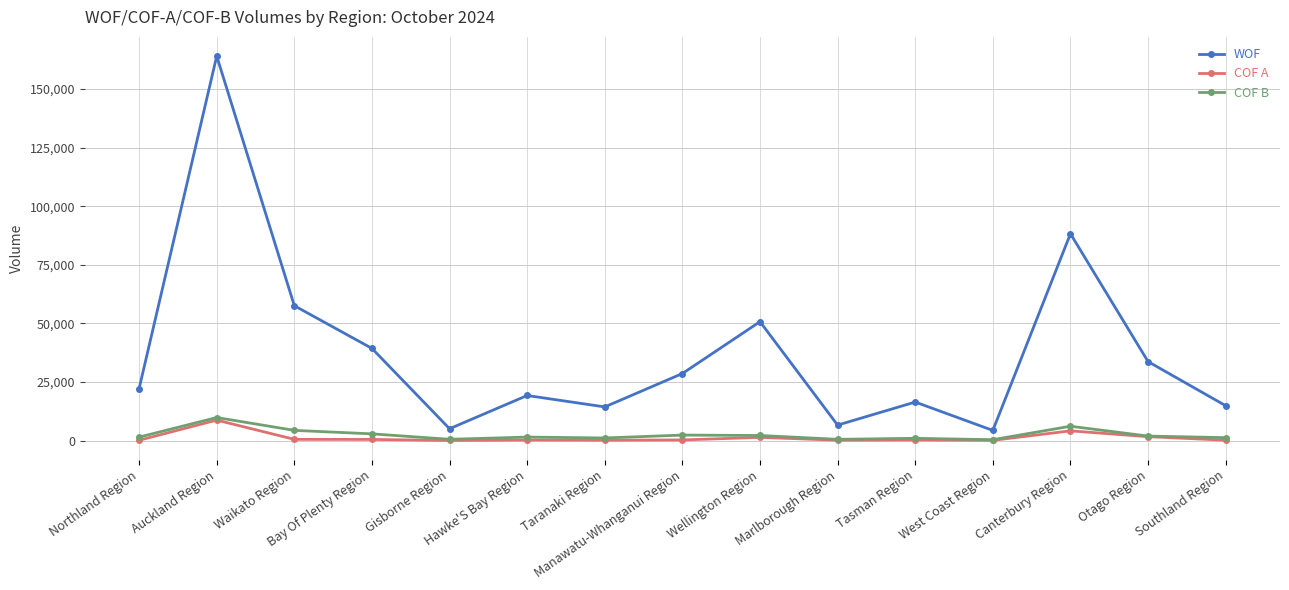

The COF A series shows 273 at Manawatu-Whanganui Region. True or false?

True